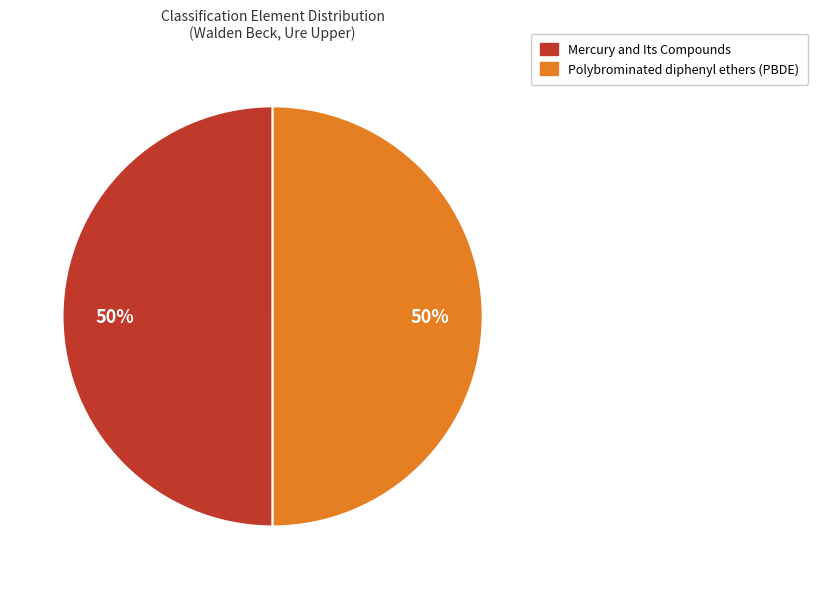

Do Mercury and Its Compounds and Polybrominated diphenyl ethers (PBDE) together represent more than half of the pie?

Yes